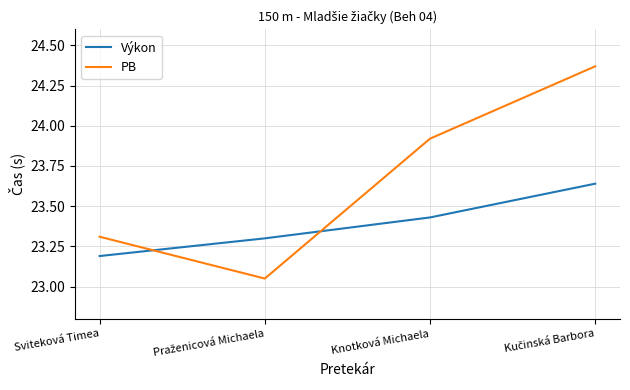

What is the lowest value of the Výkon series?

23.2